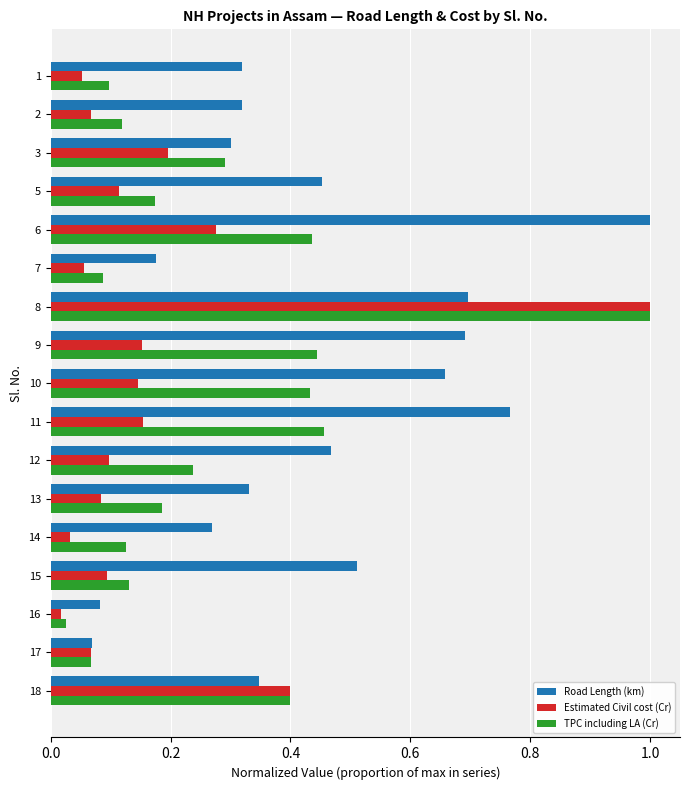

What is the difference between the maximum and minimum values in the TPC including LA (Cr) series?

1.0